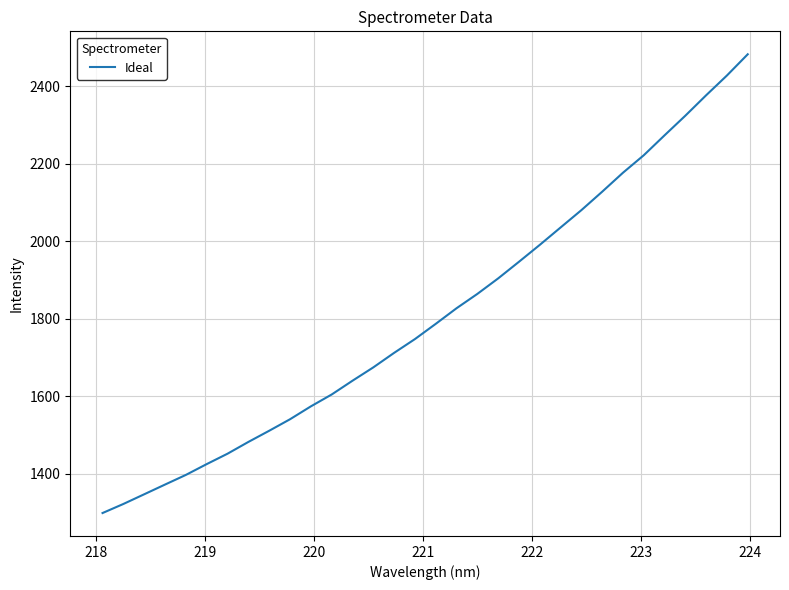

What is the difference between the maximum and minimum values?

1184.2